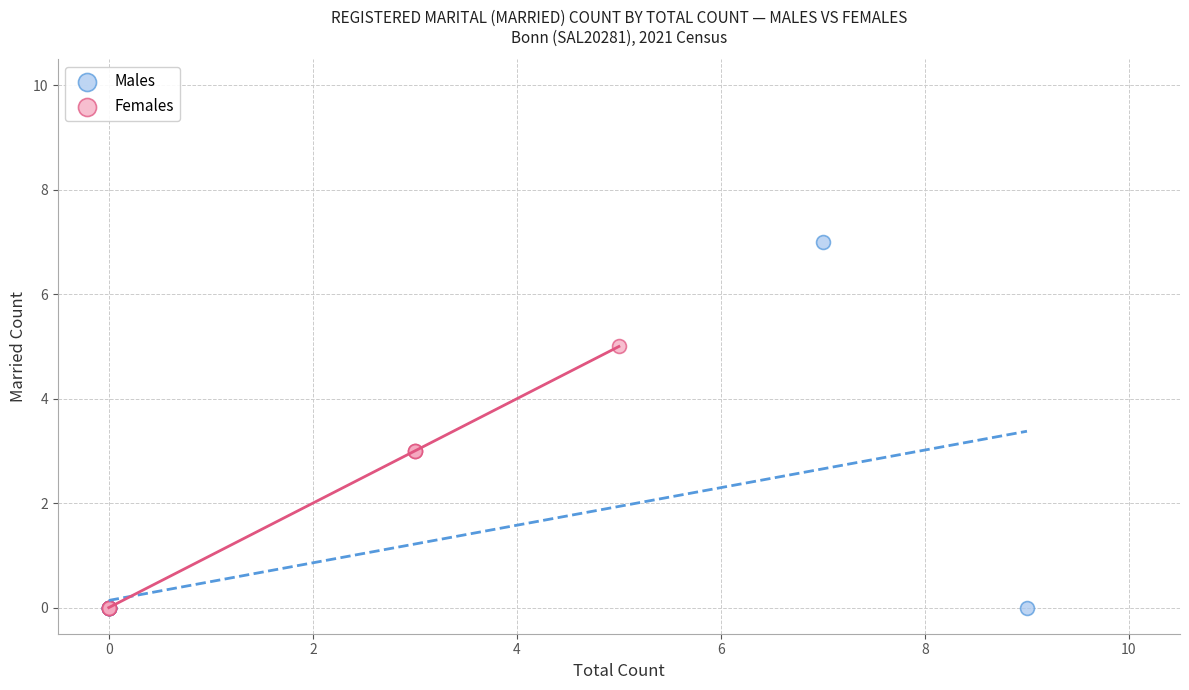

Which series has the largest Y range (max minus min)?

Males